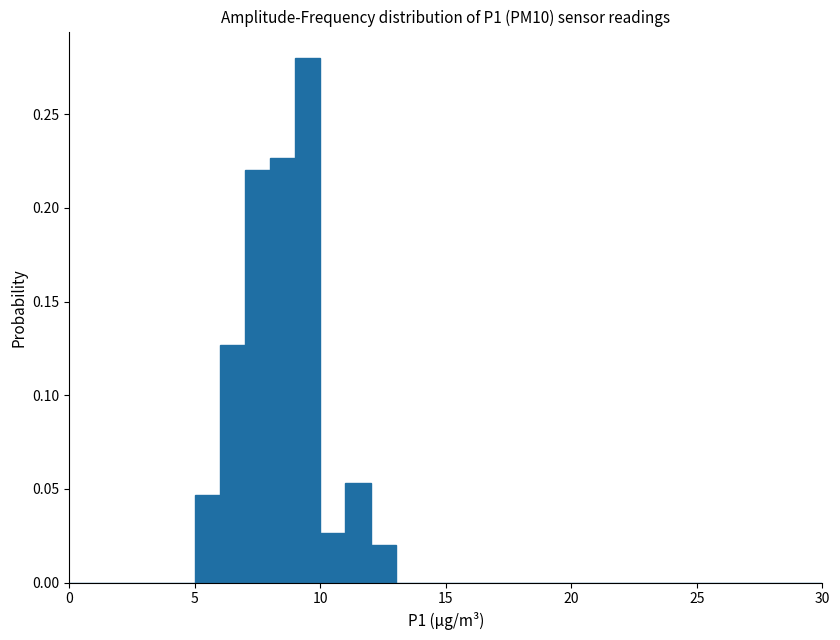

Read against the x-axis, roughly where is the centre of the tallest bar?

9.5